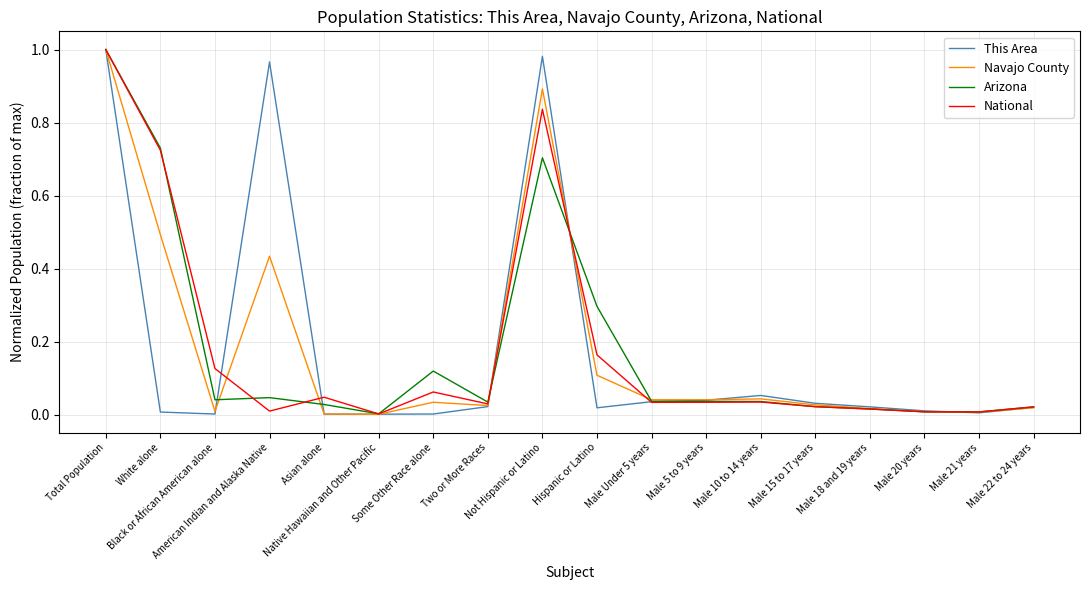

Reading left to right, extract all data points from this chart.

This Area: 1.0	0.0	0.0	1.0	0.0	0.0	0.0	0.0	1.0	0.0	0.0	0.0	0.1	0.0	0.0	0.0	0.0	0.0
Navajo County: 1.0	0.5	0.0	0.4	0.0	0.0	0.0	0.0	0.9	0.1	0.0	0.0	0.0	0.0	0.0	0.0	0.0	0.0
Arizona: 1.0	0.7	0.0	0.0	0.0	0.0	0.1	0.0	0.7	0.3	0.0	0.0	0.0	0.0	0.0	0.0	0.0	0.0
National: 1.0	0.7	0.1	0.0	0.0	0.0	0.1	0.0	0.8	0.2	0.0	0.0	0.0	0.0	0.0	0.0	0.0	0.0